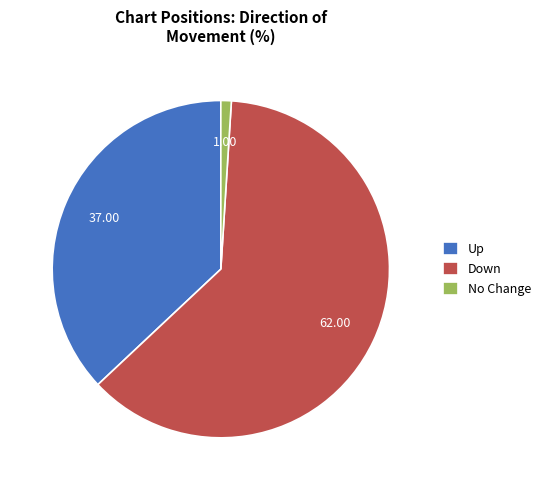

Which category has the biggest portion of the pie?

Down